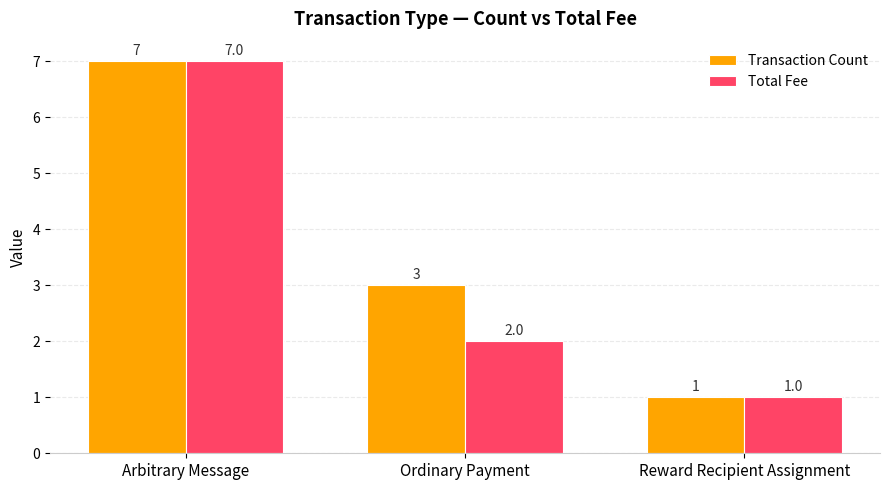

Which series changed the most between Ordinary Payment and Reward Recipient Assignment?

Transaction Count